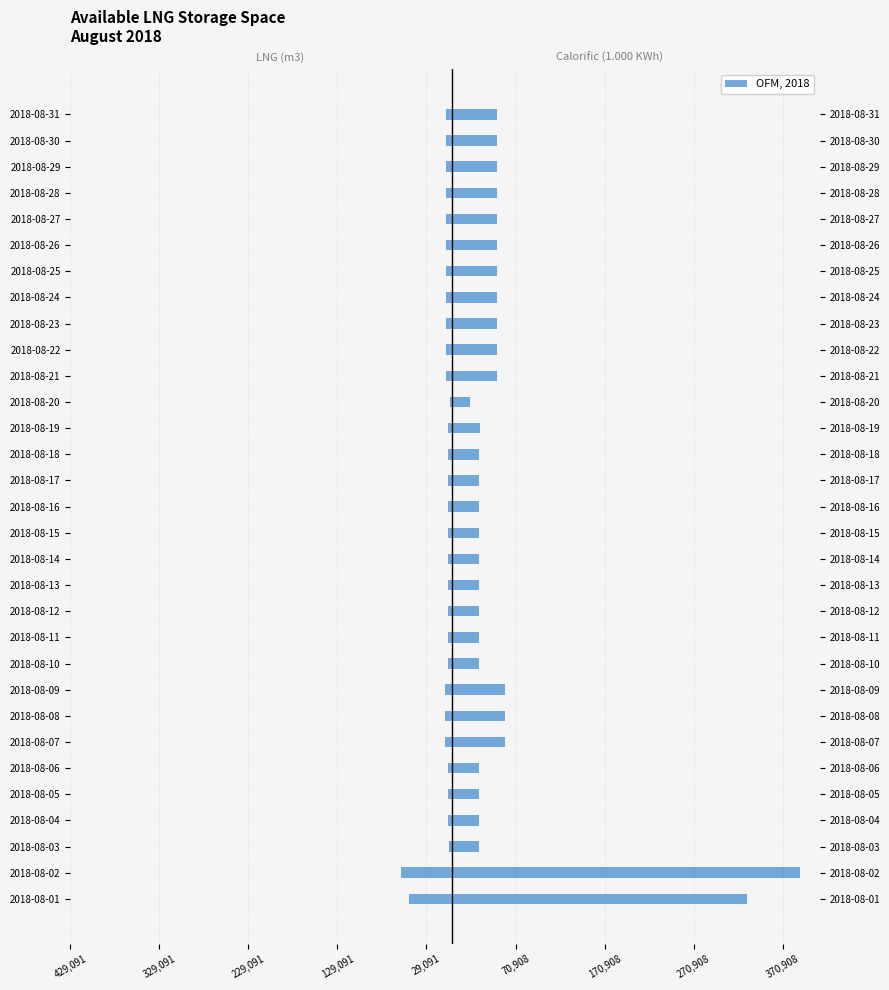

What is the smallest value displayed?

-57619